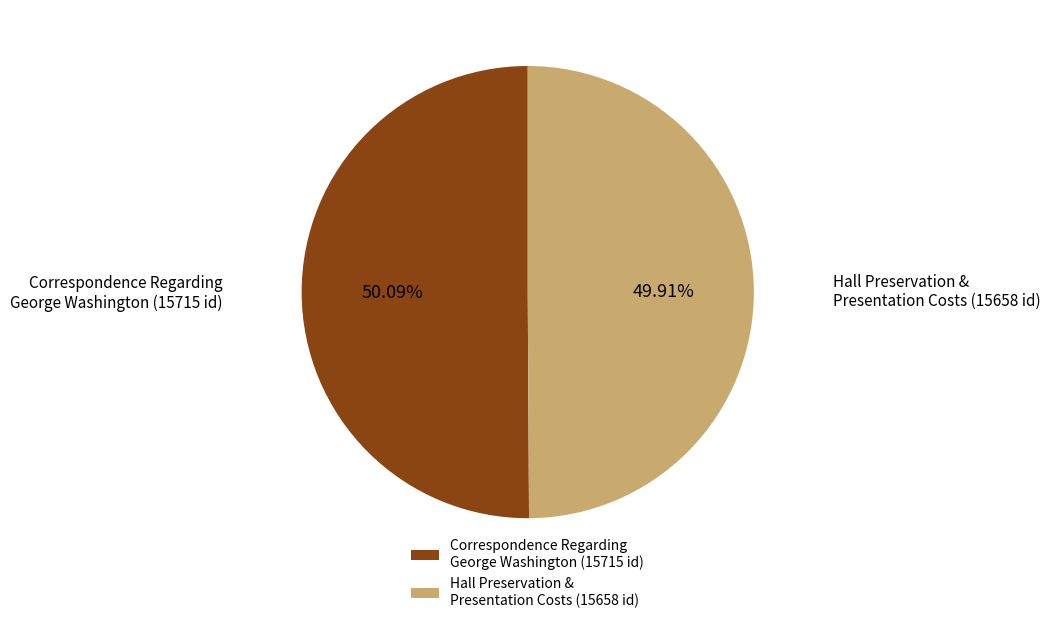

How many segments does this pie chart have?

2